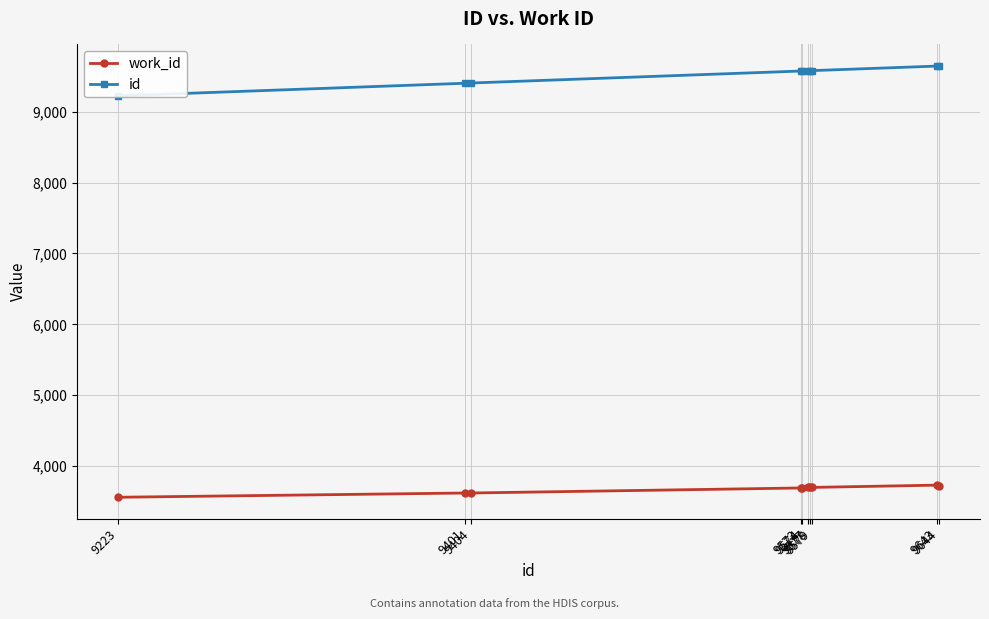

What is the difference between the id values at 9401 and 9644?

243